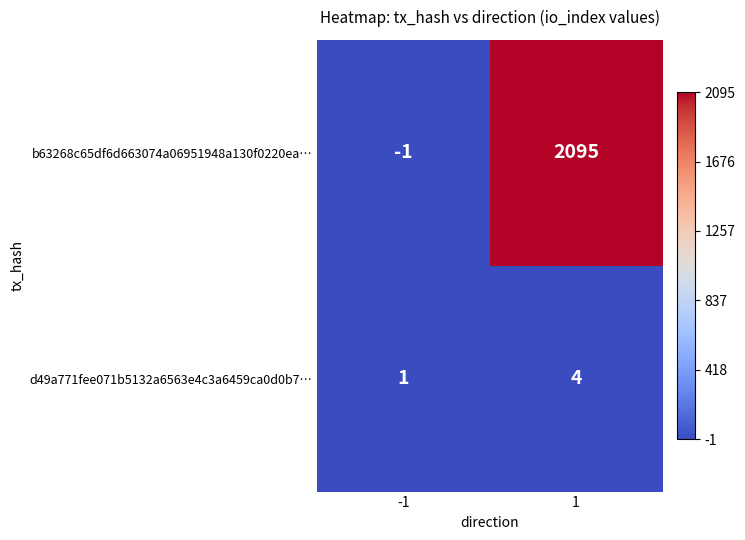

Reading left to right, transcribe all the data shown in this chart.

b63268c65df6d663074a06951948a130f0220ea…: -1	2095
d49a771fee071b5132a6563e4c3a6459ca0d0b7…: 1	4